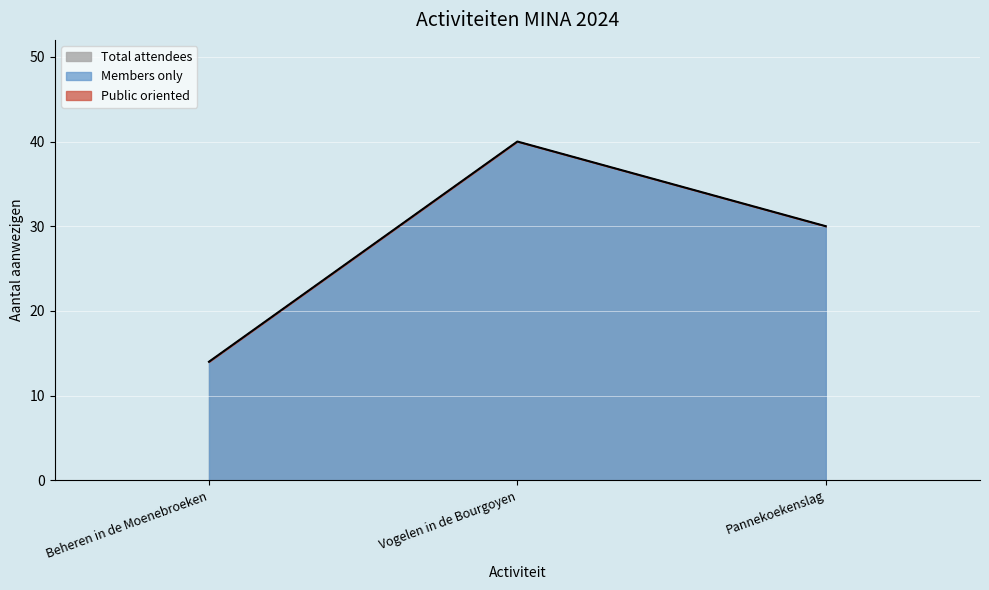

How many Total attendees values are between 14 and 40?

3